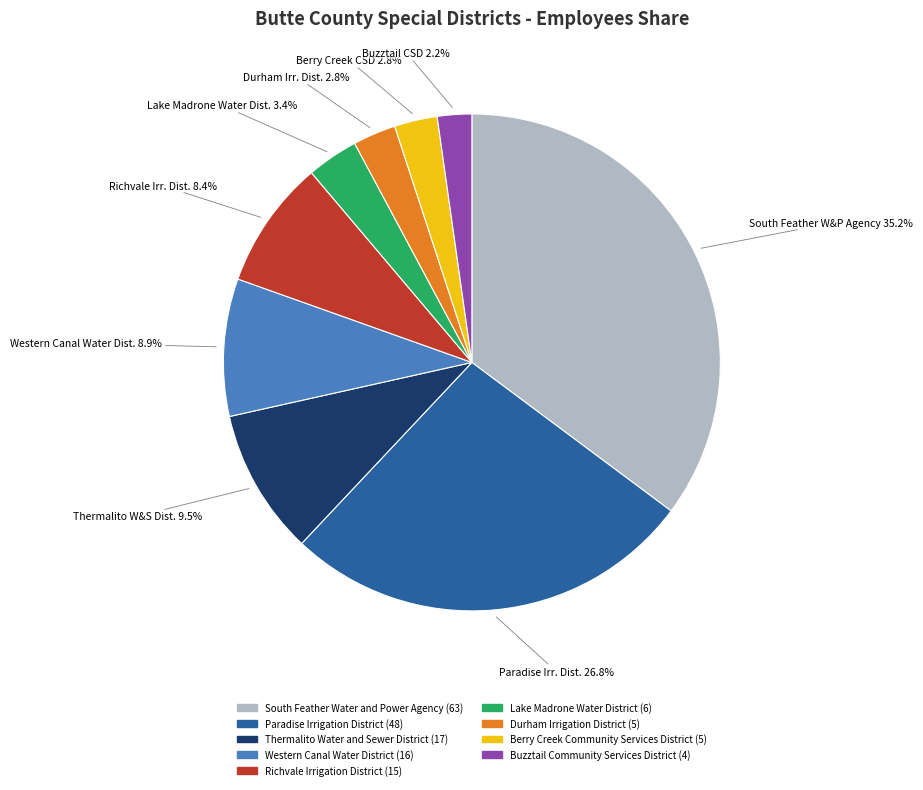

How many slices are in this pie chart?

9